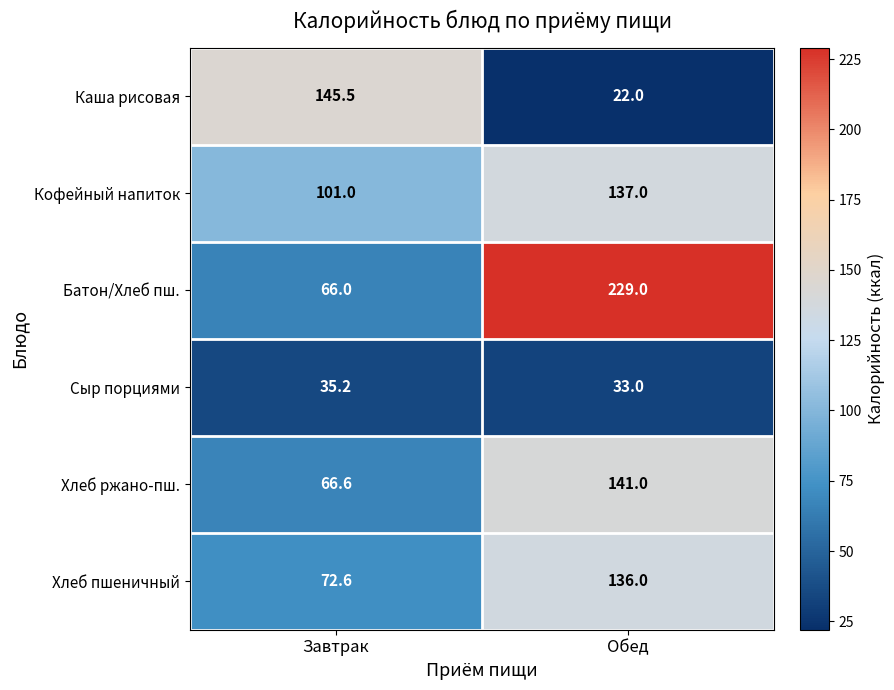

Count the number of categories in the chart.

2